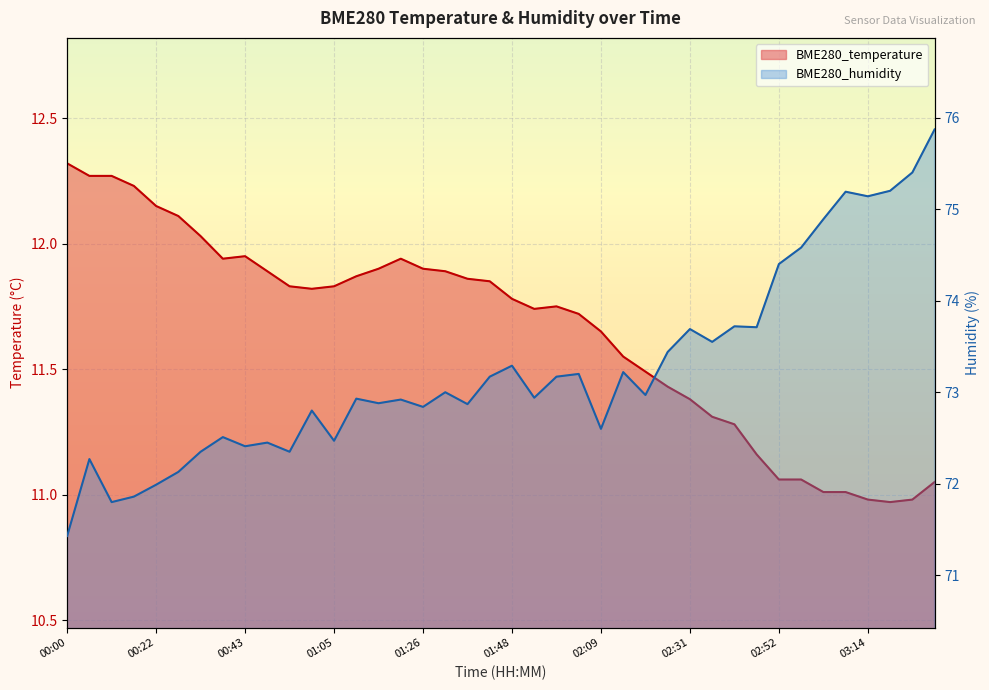

True or false: BME280_humidity has a value of 72.1 at 00:27.

True